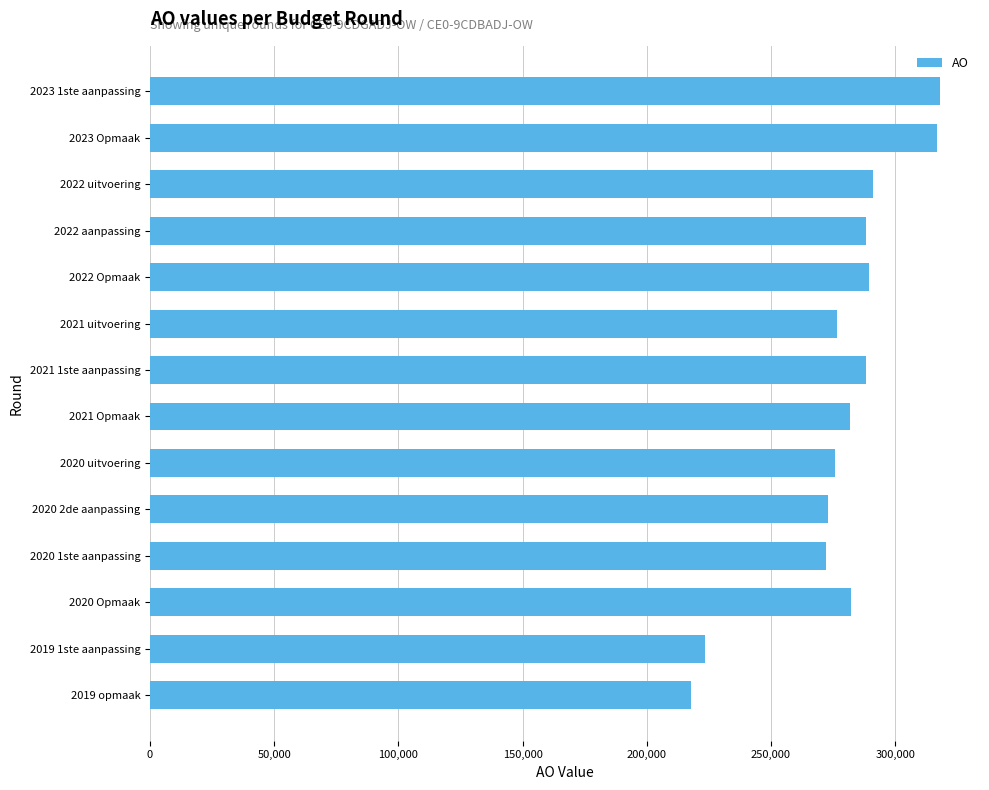

Is it true that the value at 2023 Opmaak is 316784?

True